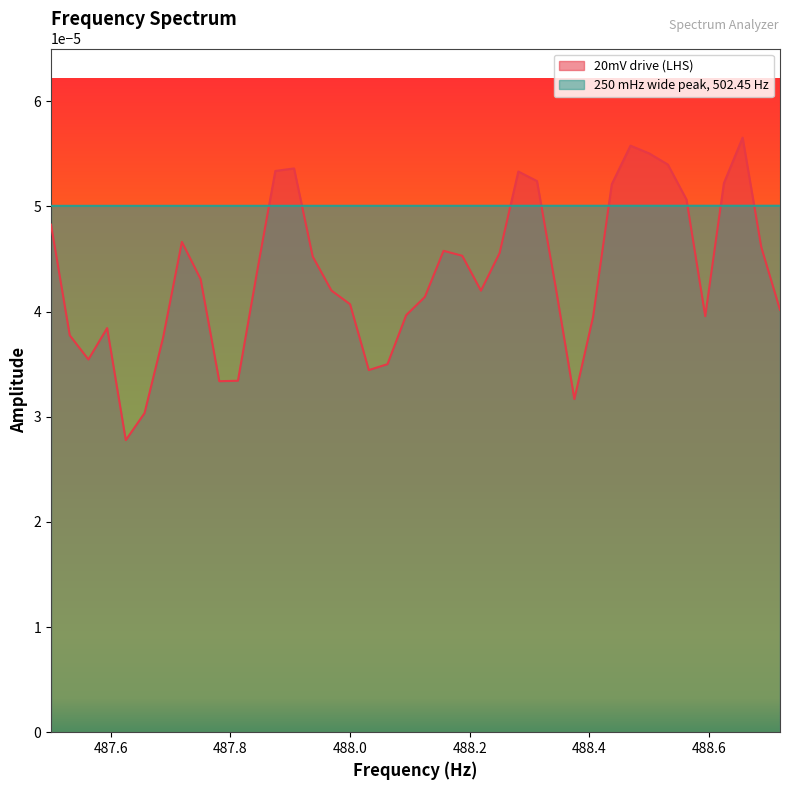

How many lines are shown in the chart?

2